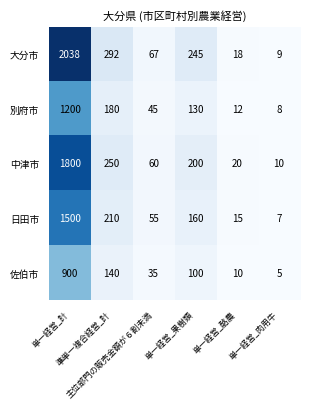

What is the sum of all 中津市 values?

2340